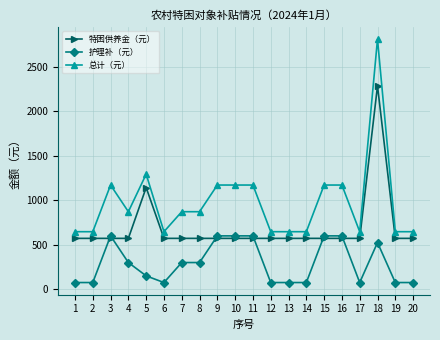

At which label is 特困供养金（元） closest to 1430?

5